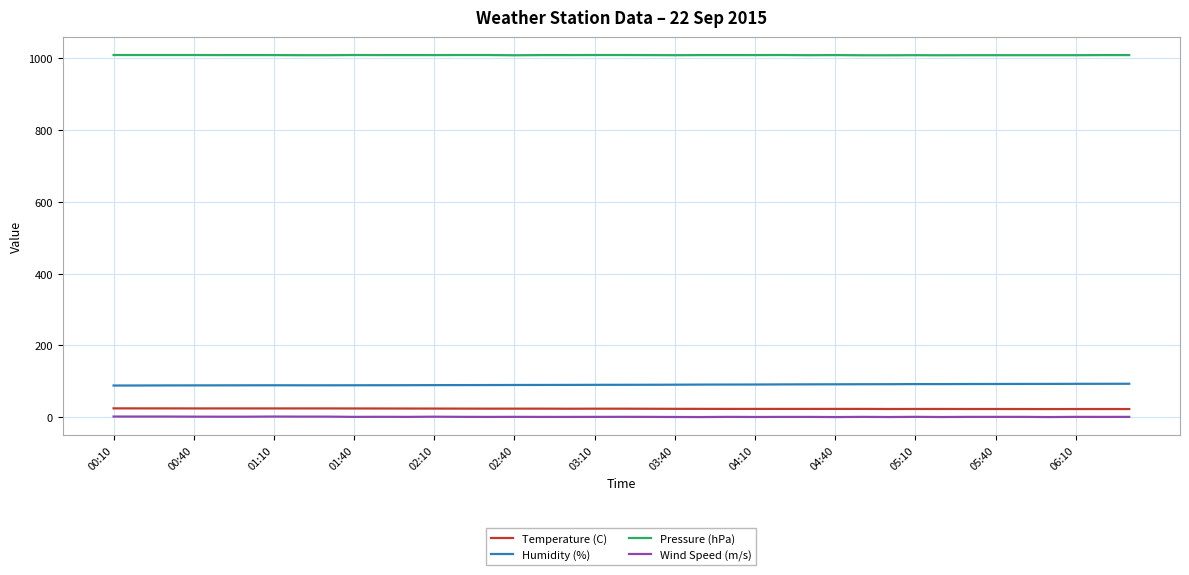

What is the lowest value of the Temperature (C) series?

22.8